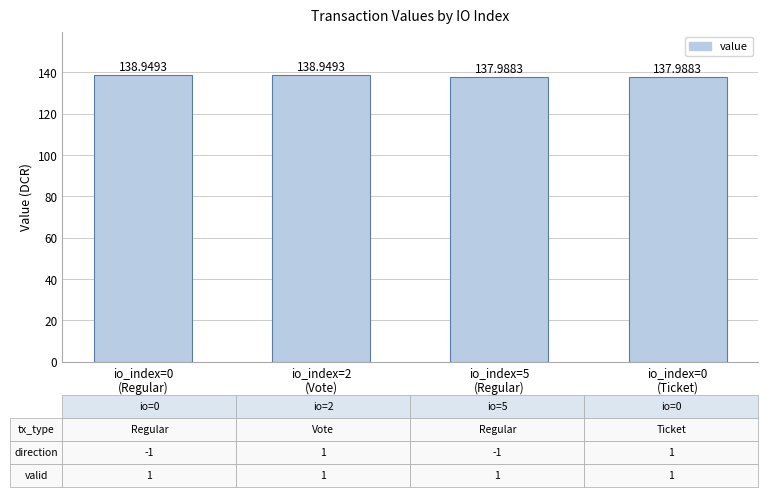

Reading left to right, list all the values displayed in this chart.

io_index=0
(Regular)=138.9	io_index=2
(Vote)=138.9	io_index=5
(Regular)=138.0	io_index=0
(Ticket)=138.0